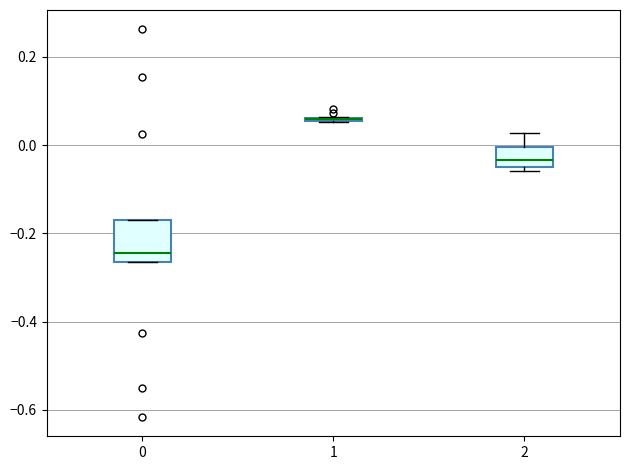

Reading left to right, transcribe this box plot: for each box, give where its median line is, the range the box spans, and where its two whiskers end, as read against the y-axis. The values are not printed on the chart, so give them approximately, as read against the axis.

0: median -0.24, box -0.26 to -0.16, whiskers -0.26 to -0.16
1: box collapsed to a line at 0.06, whiskers 0.06 to 0.06
2: median -0.04 (just above the box's lower edge), box -0.04 to 0.00, whiskers -0.06 to 0.02